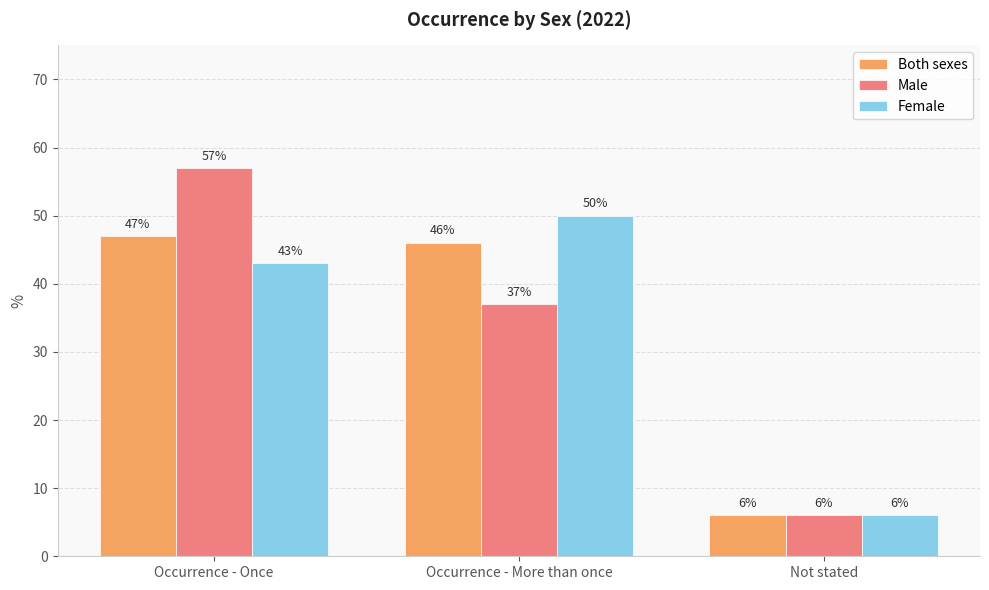

Which label corresponds to the largest value in the chart?

Occurrence - Once